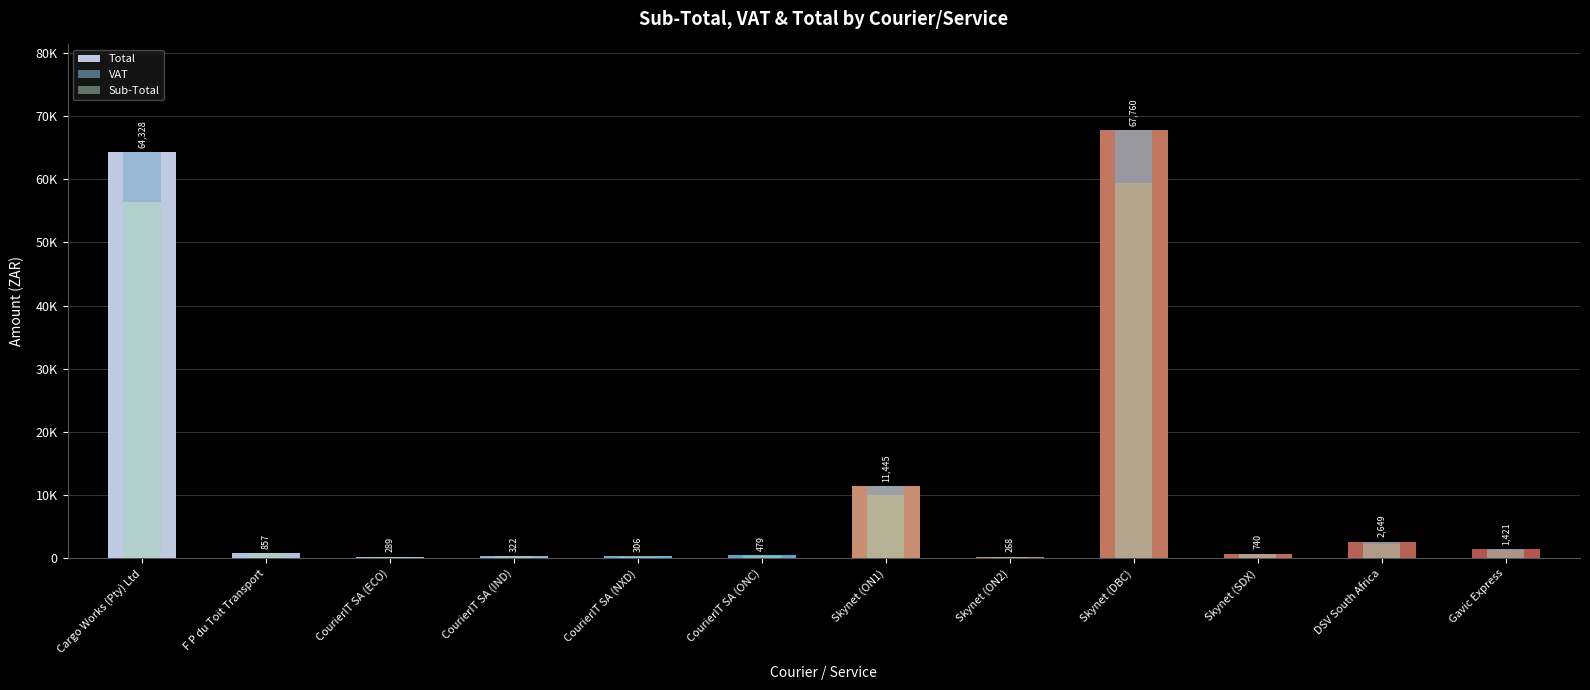

What value does the VAT series have at CourierIT SA (ONC)?

58.9